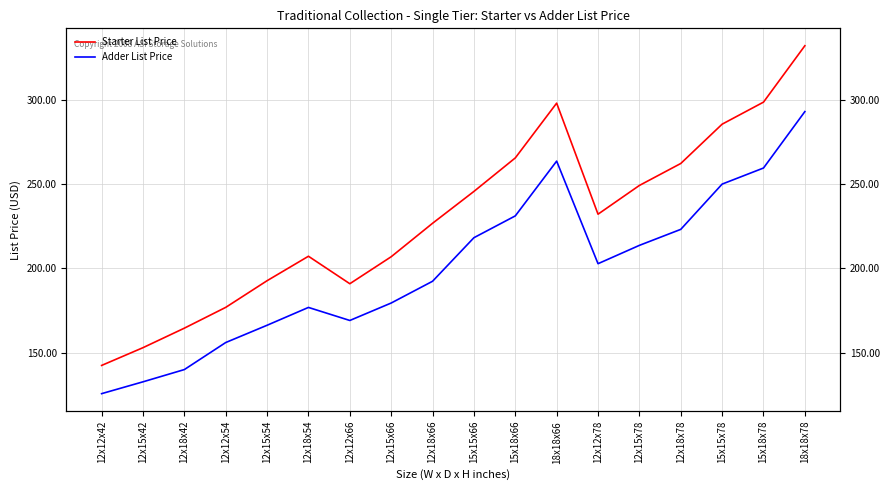

List the labels in order of Adder List Price value, largest first.

18x18x78, 18x18x66, 15x18x78, 15x15x78, 15x18x66, 12x18x78, 15x15x66, 12x15x78, 12x12x78, 12x18x66, 12x15x66, 12x18x54, 12x12x66, 12x15x54, 12x12x54, 12x18x42, 12x15x42, 12x12x42